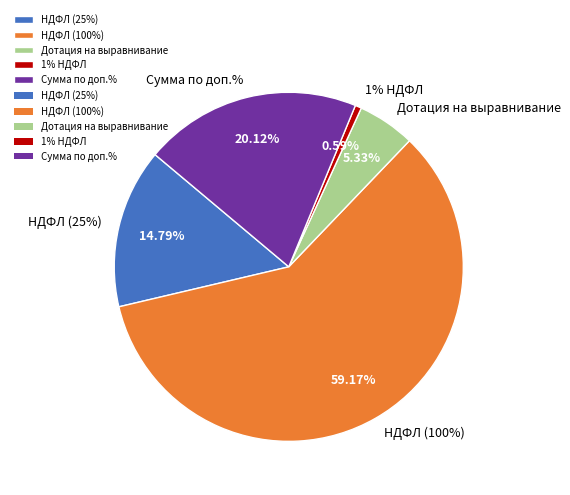

To the nearest percent, what is the average slice percentage?

20%